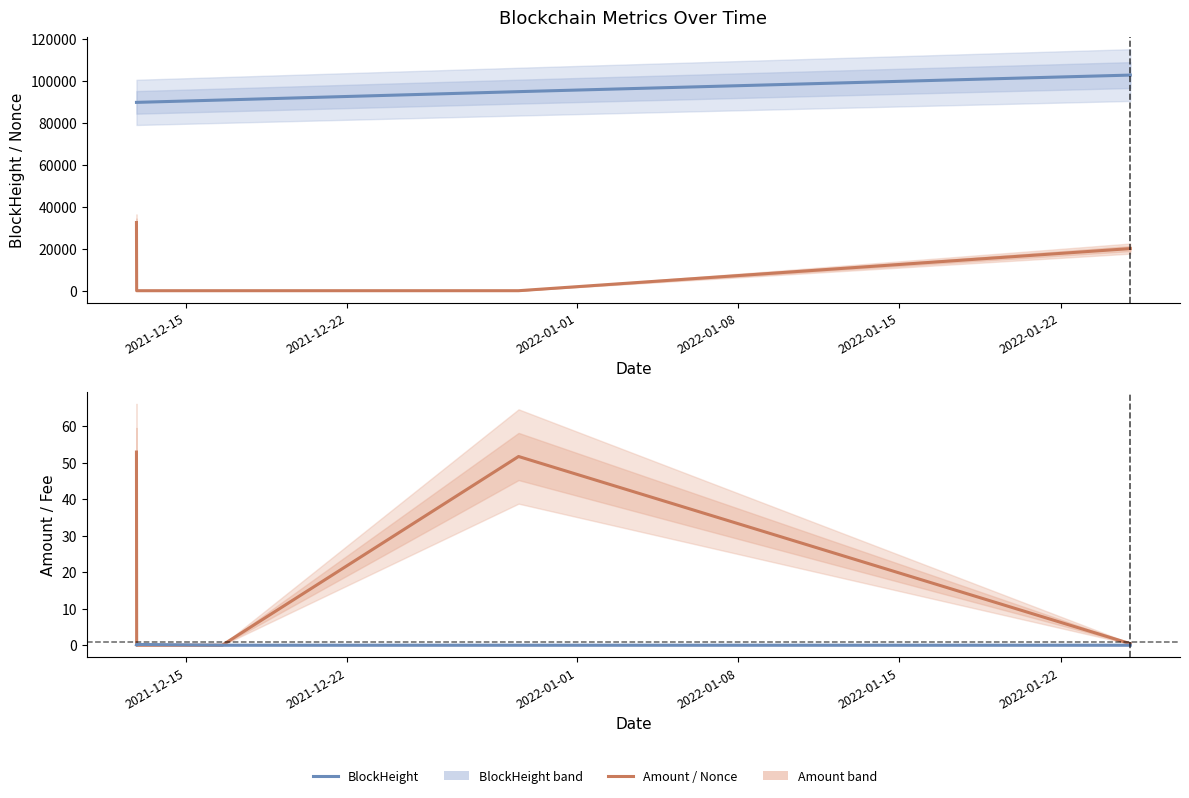

True or false: BlockHeight and Amount intersect in this chart.

False